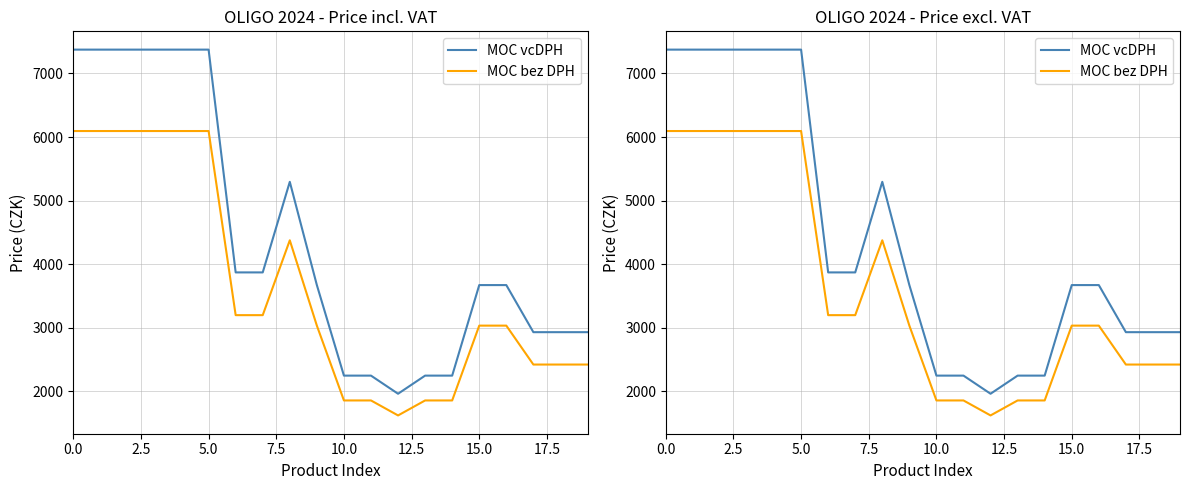

What is the sum of all MOC bez DPH values?

72776.2